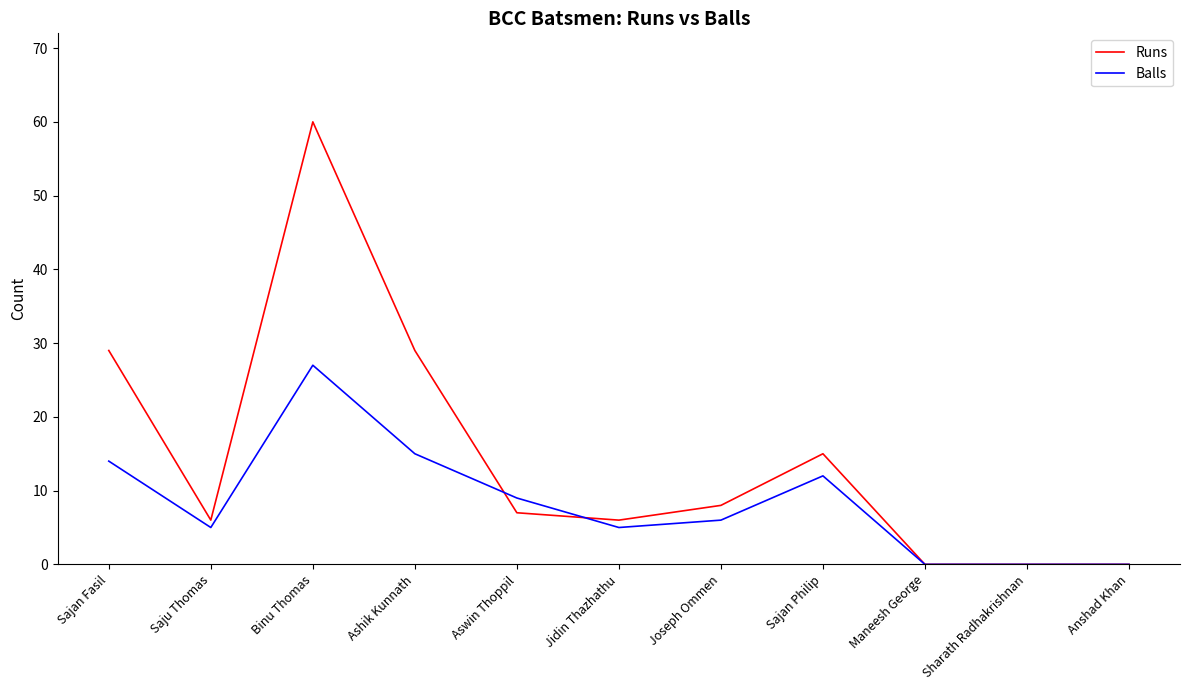

True or false: Runs and Balls intersect in this chart.

True